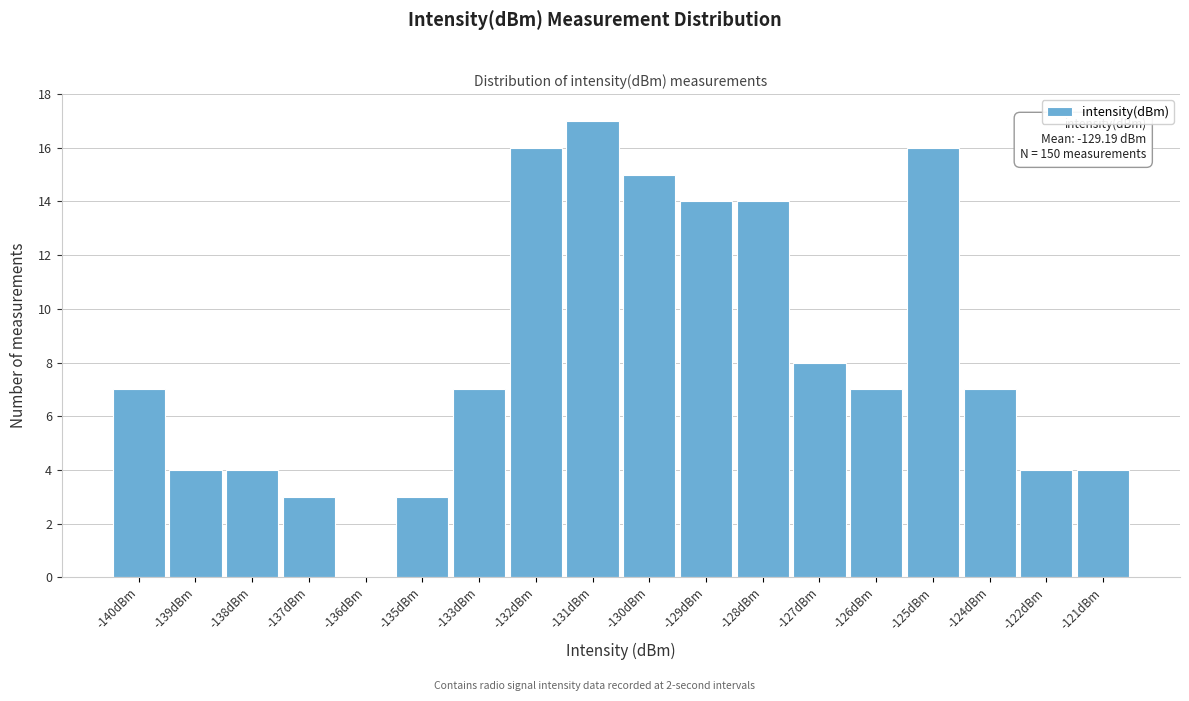

Reading left to right, transcribe all the data shown in this chart.

-140dBm=7	-139dBm=4	-138dBm=4	-137dBm=3	-136dBm=0	-135dBm=3	-133dBm=7	-132dBm=16	-131dBm=17	-130dBm=15	-129dBm=14	-128dBm=14	-127dBm=8	-126dBm=7	-125dBm=16	-124dBm=7	-122dBm=4	-121dBm=4